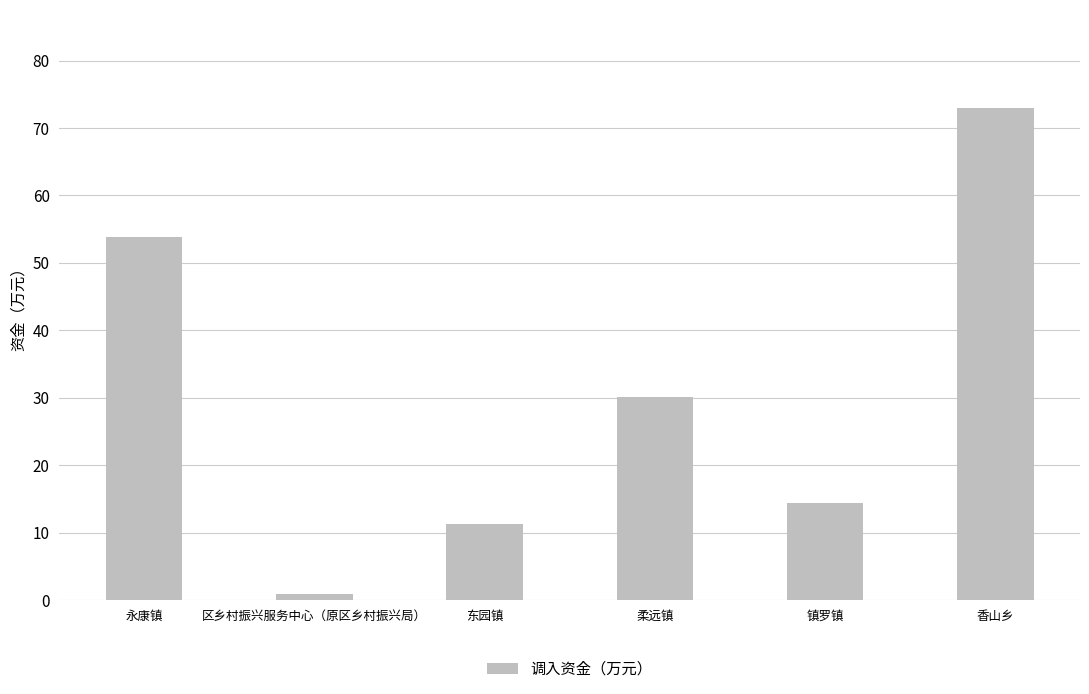

Which category has the highest value across all series?

香山乡